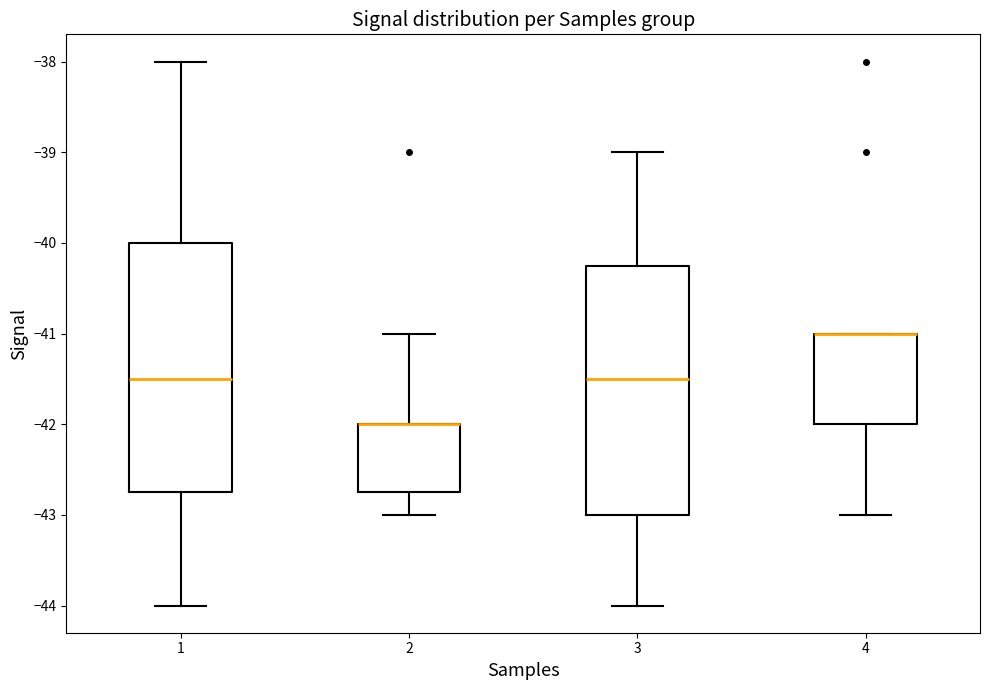

Where is the upper edge of the box at x = 4 on the y-axis? The values are not printed on the chart, so give them approximately, as read against the axis.

-41.0